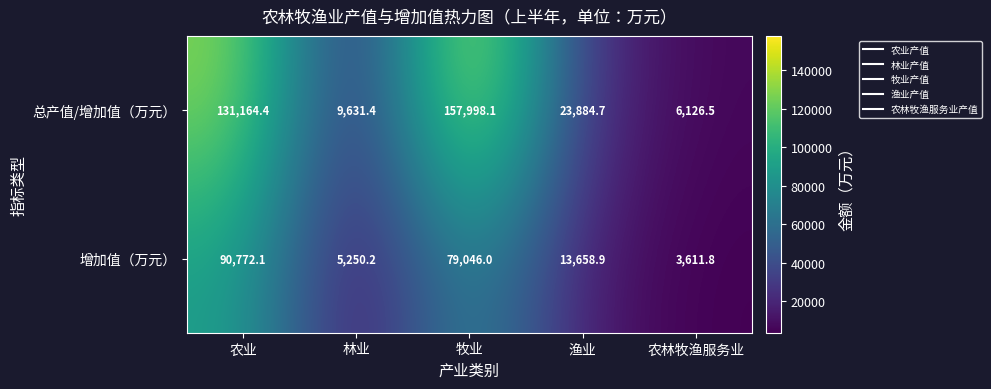

Reading right to left, extract all data points from this chart.

总产值/增加值（万元）: 农林牧渔服务业=6126.5	渔业=23884.7	牧业=157998.1	林业=9631.4	农业=131164.4
增加值（万元）: 农林牧渔服务业=3611.8	渔业=13658.9	牧业=79046.0	林业=5250.2	农业=90772.1